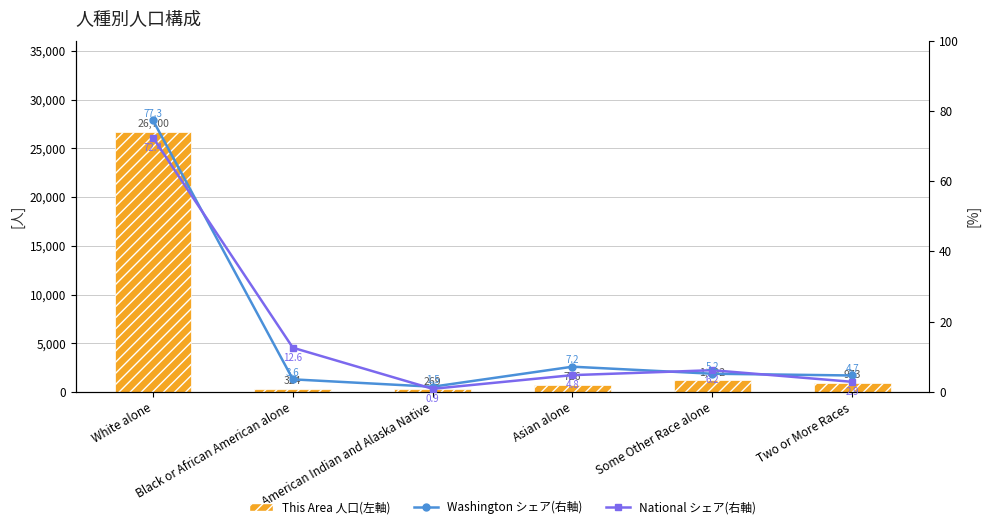

The value of This Area_建築物数(左軸) at White alone is 26700.0. True or false?

True